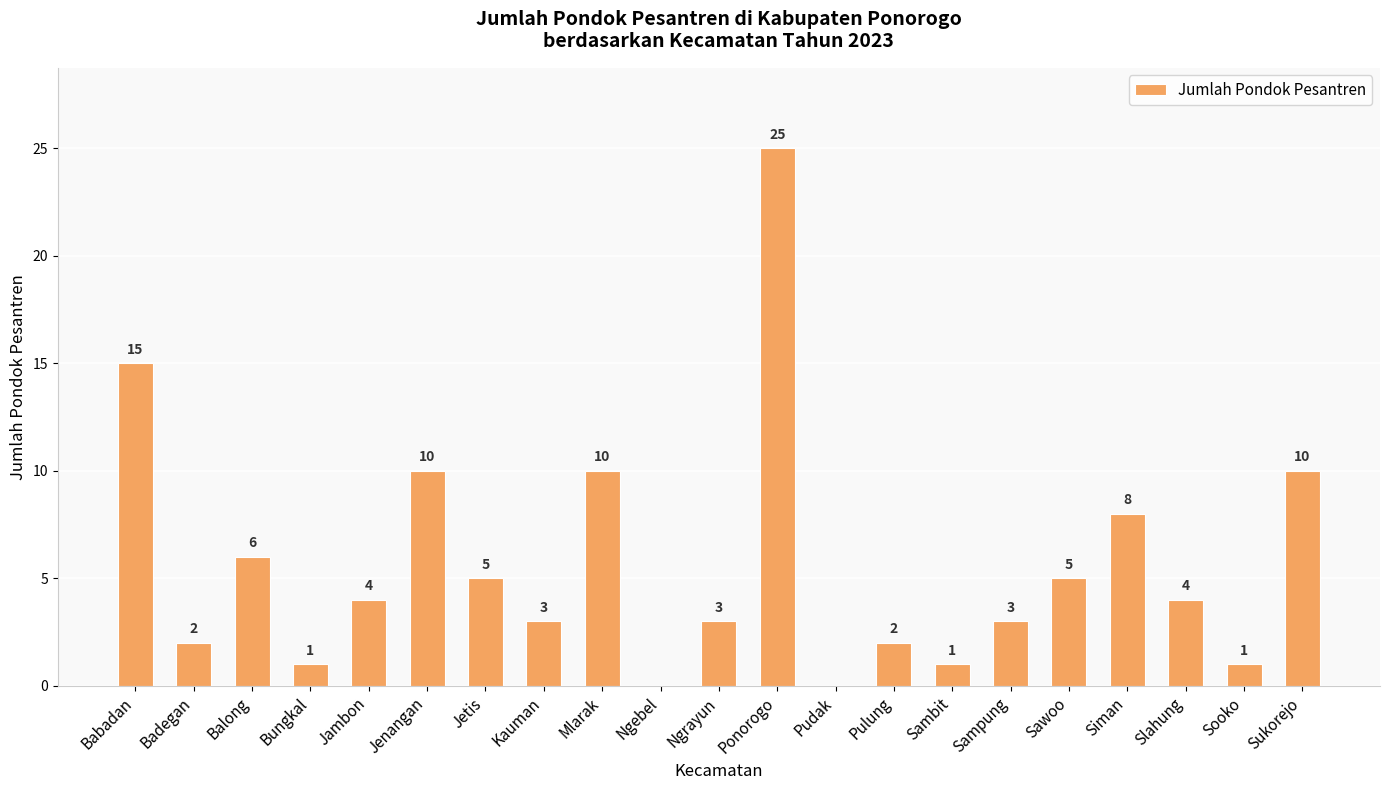

The chart shows a value of 2 at Jambon. True or false?

False